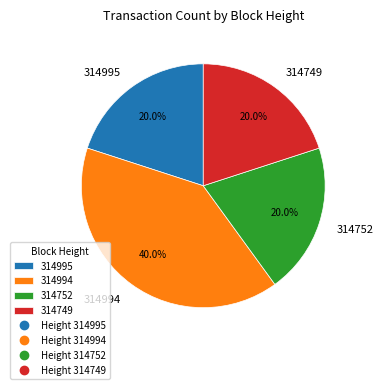

Is 314749 the majority of the pie?

No